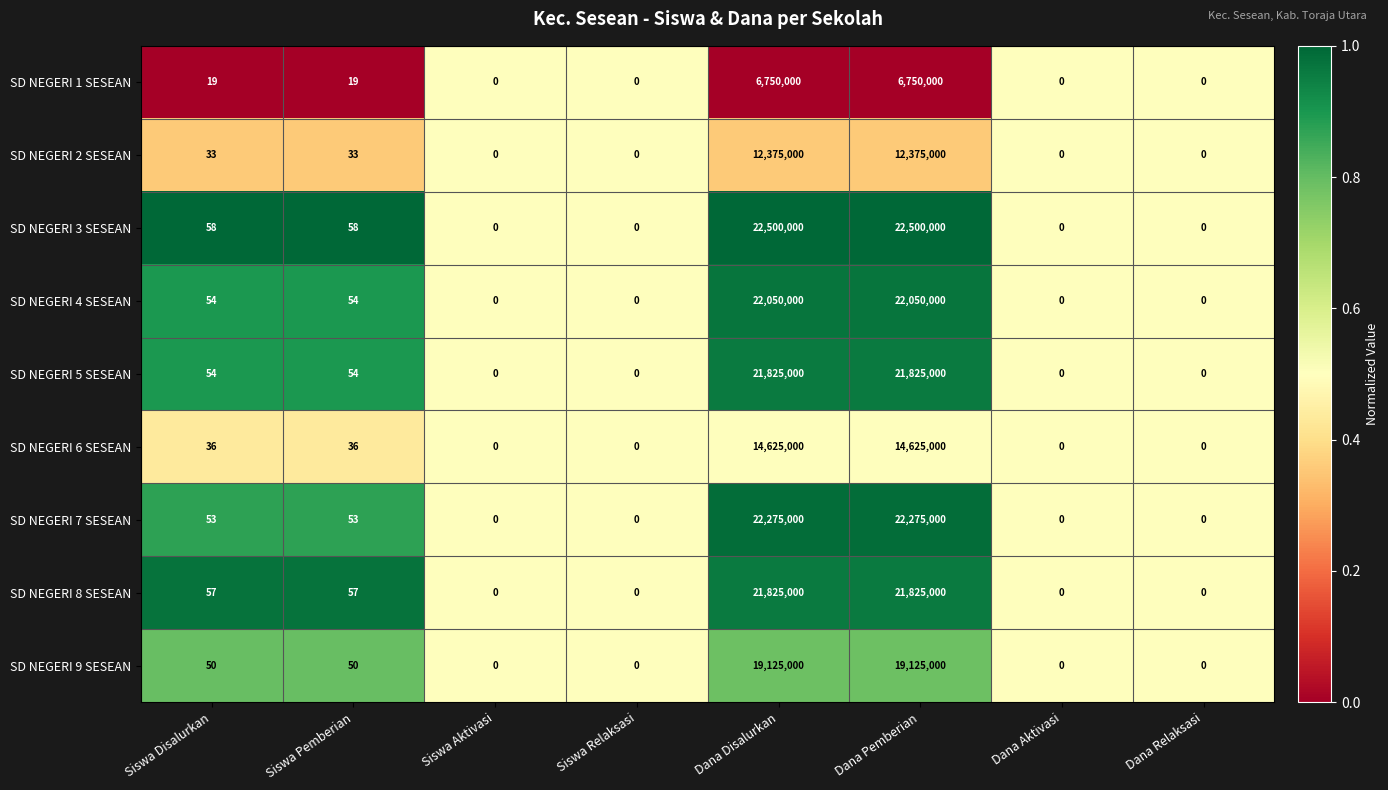

What is the sum of all SD NEGERI 9 SESEAN values?

38250100